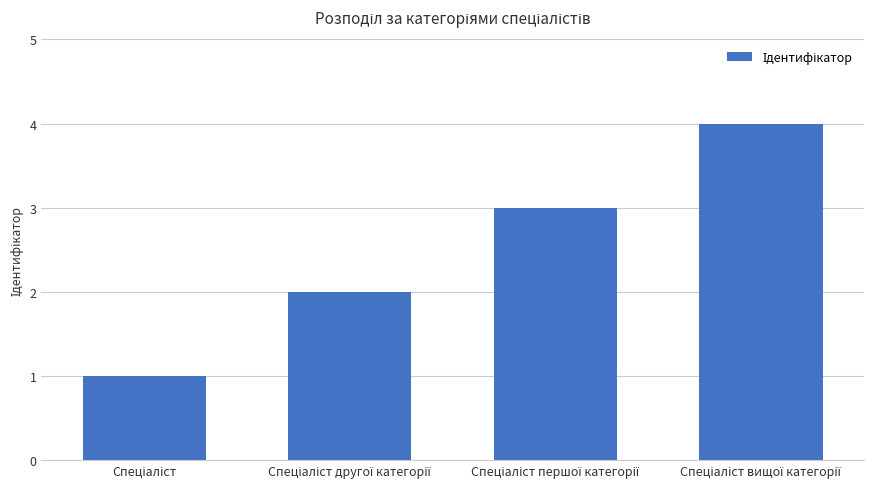

Are the bars grouped side by side (vs. stacked)?

No